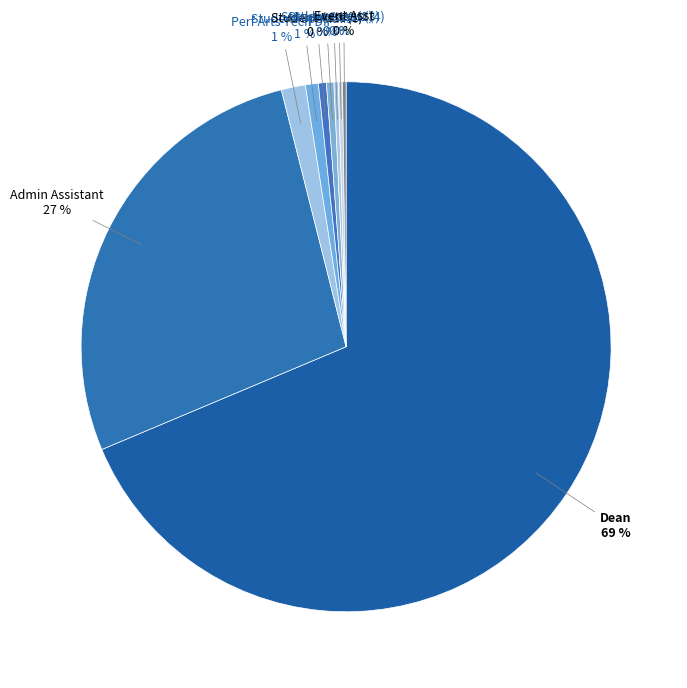

What is the smallest slice in the pie chart?

Event Asst